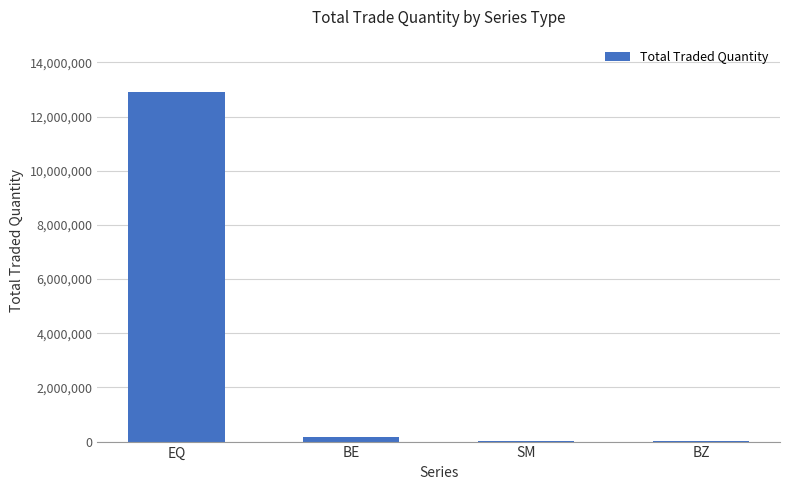

Is it true that the value at BE is 184060?

True